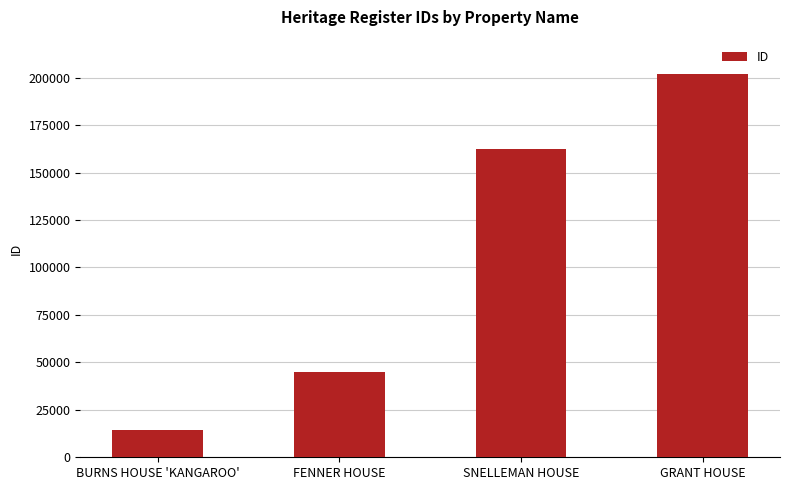

What is the greatest value displayed?

202036